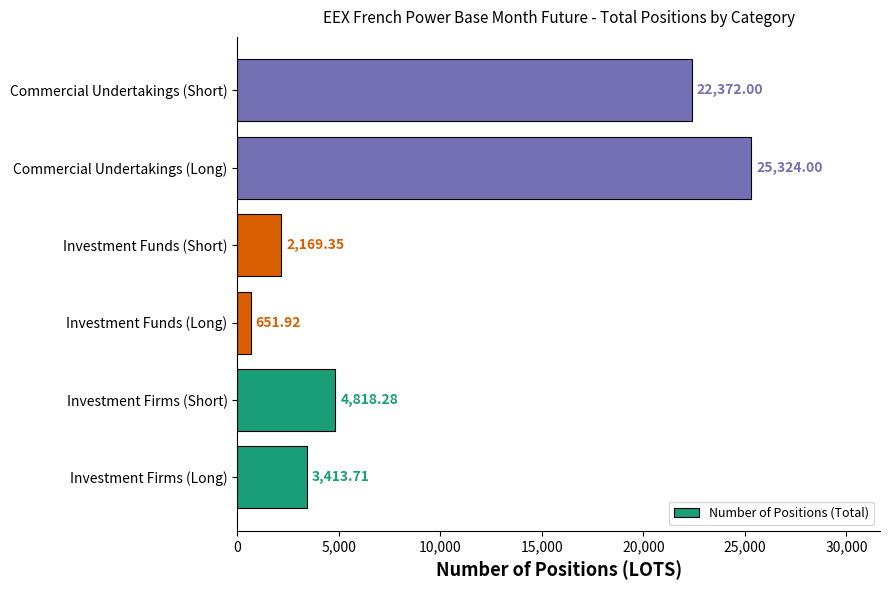

Where is the data nearest to the value 12987?

Investment Firms (Short)